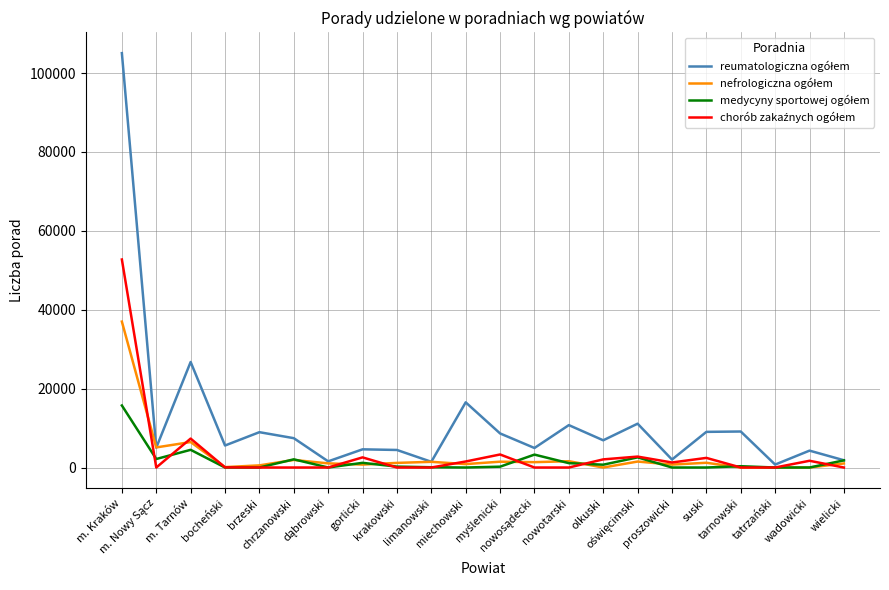

What is the value of the medycyny sportowej ogółem point at the 14th from the left?

1104